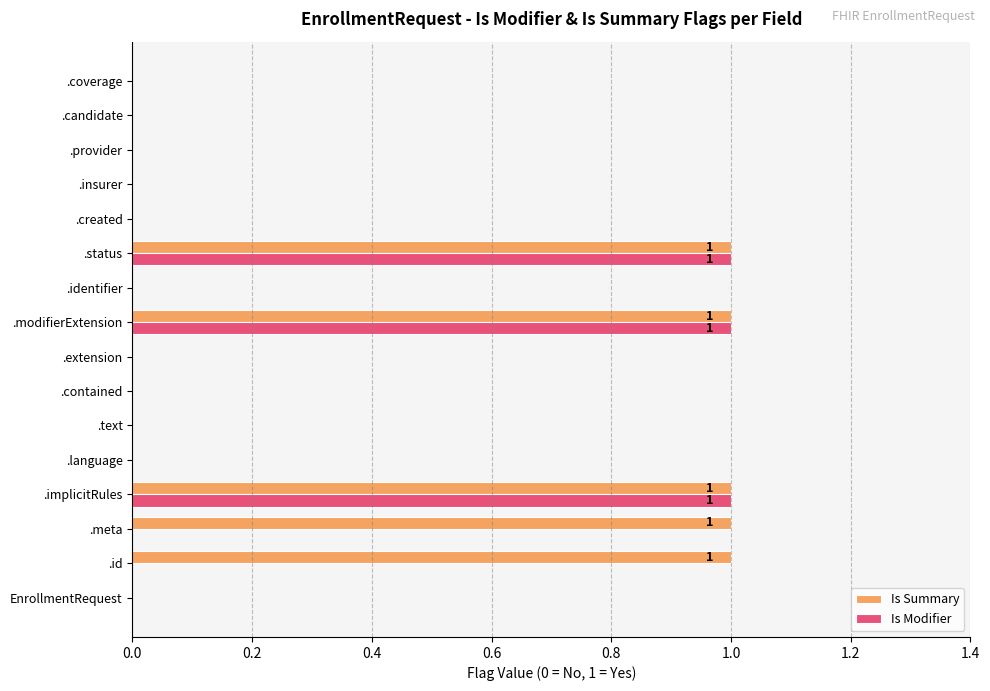

The value of Is Modifier at .extension is 0. True or false?

True